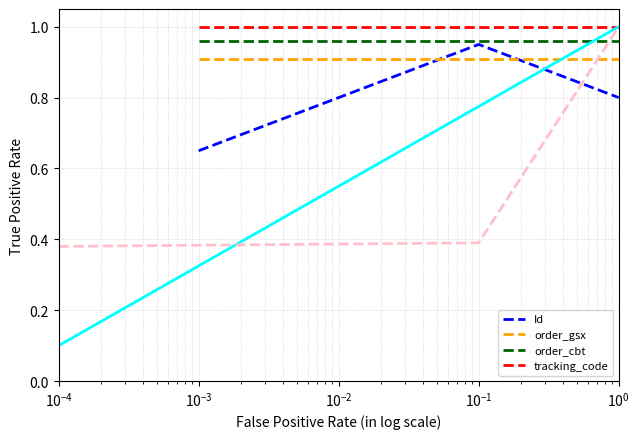

Rank the series at $\mathdefault{10^{-3}}$ from highest to lowest value.

tracking_code, order_cbt, order_gsx, Id